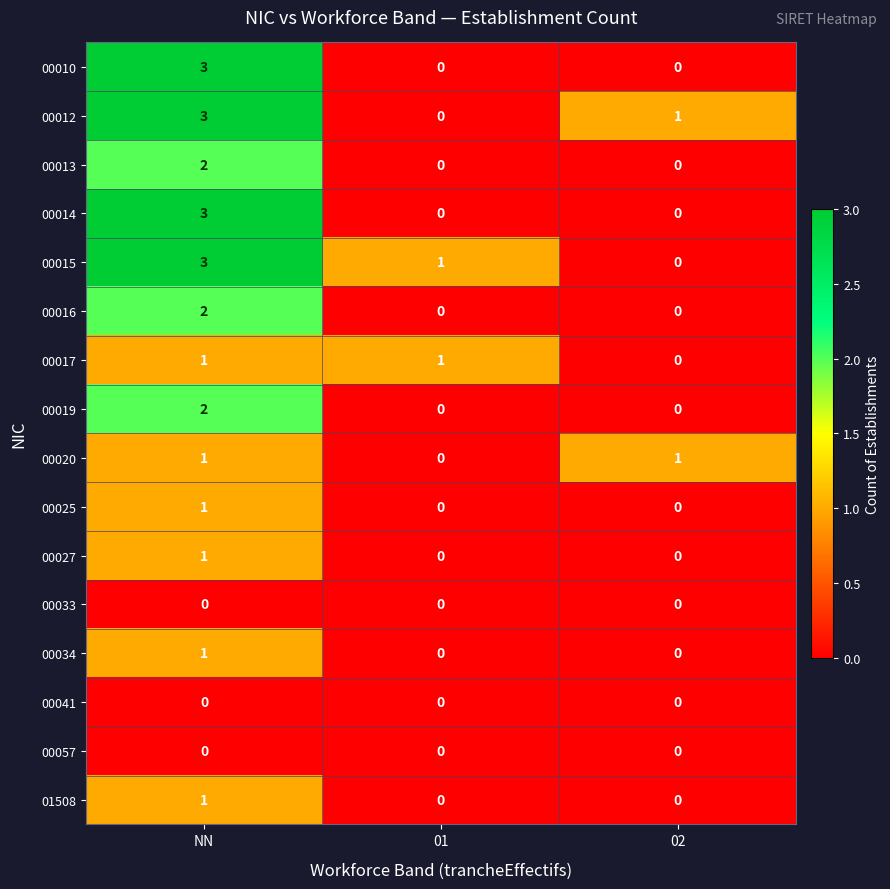

How many values in 00012 are above zero?

2